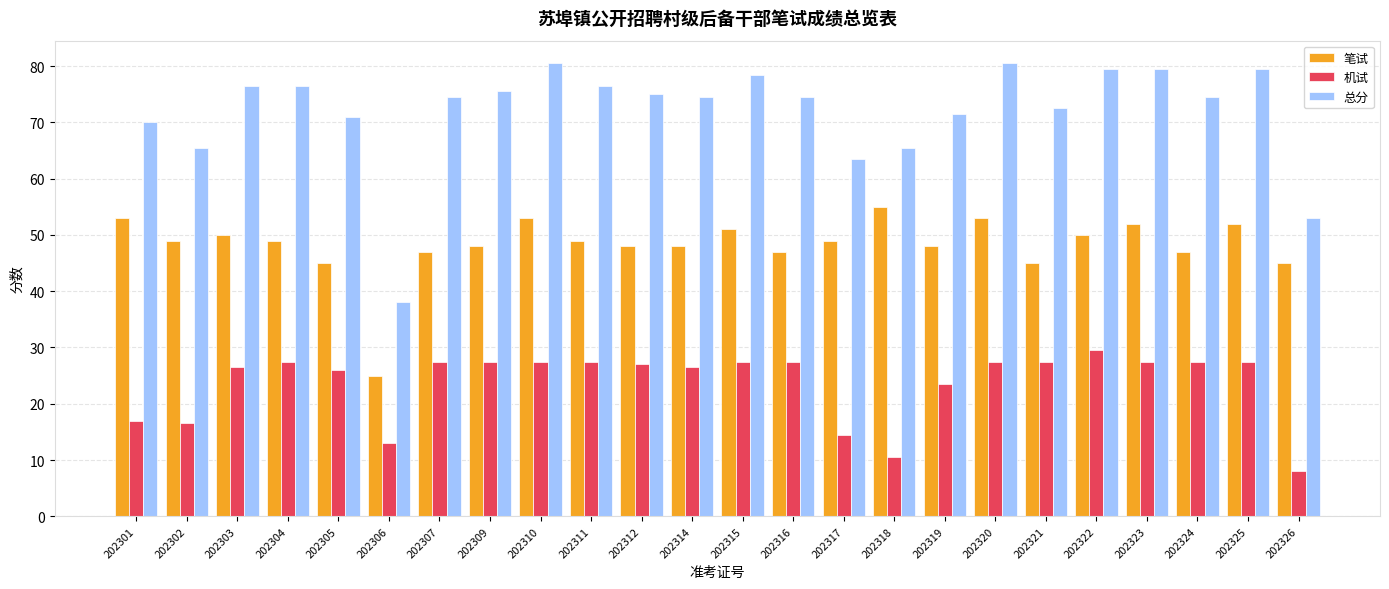

At which label is 总分 closest to 59?

202317